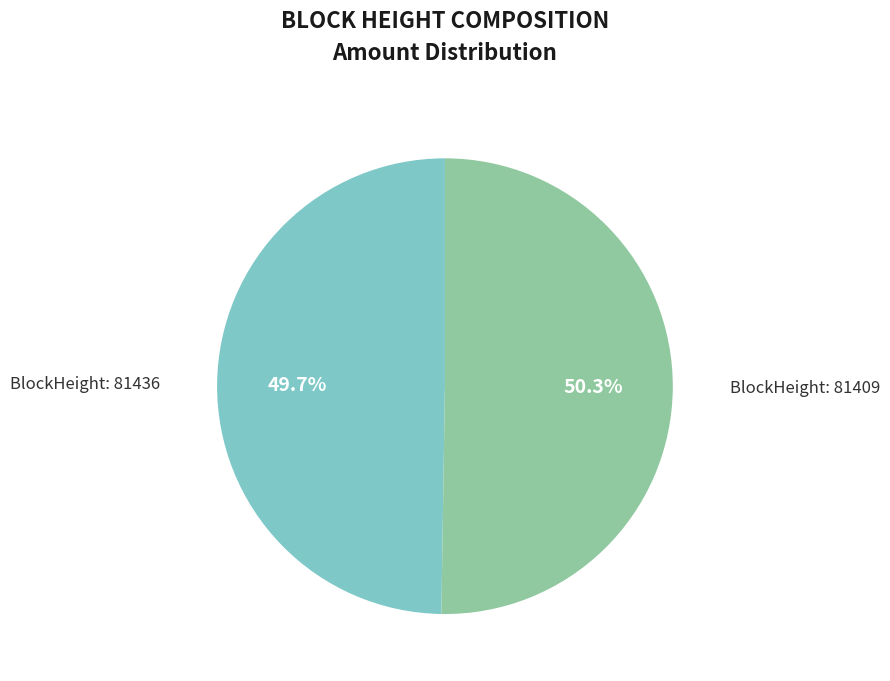

To the nearest percent, what is the difference between the largest and smallest slice percentages?

1%